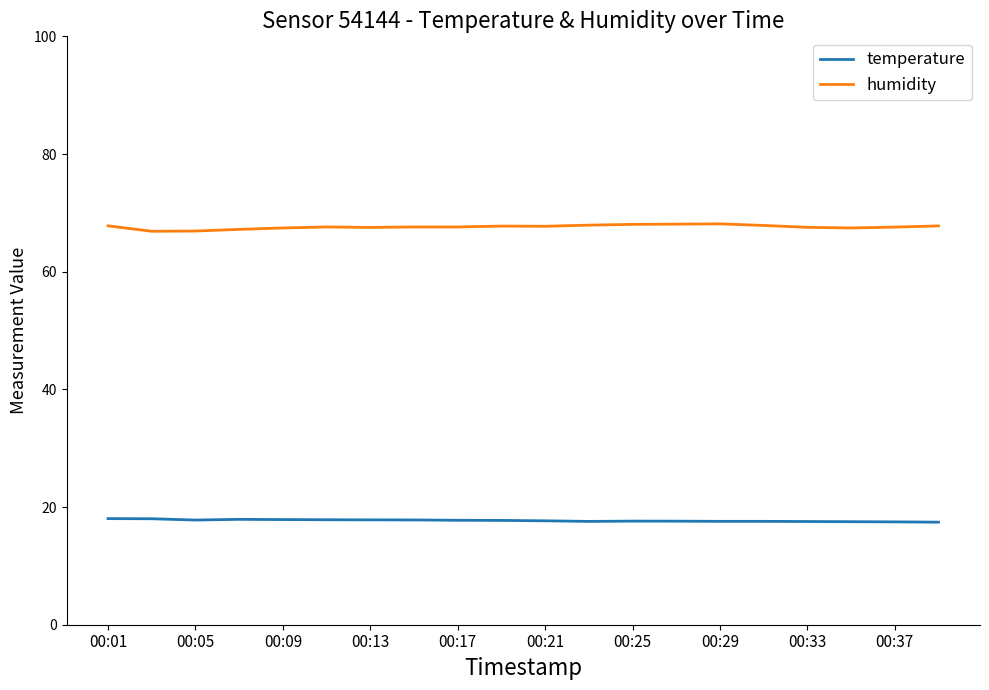

Rank the series by their maximum value, from highest to lowest.

humidity, temperature